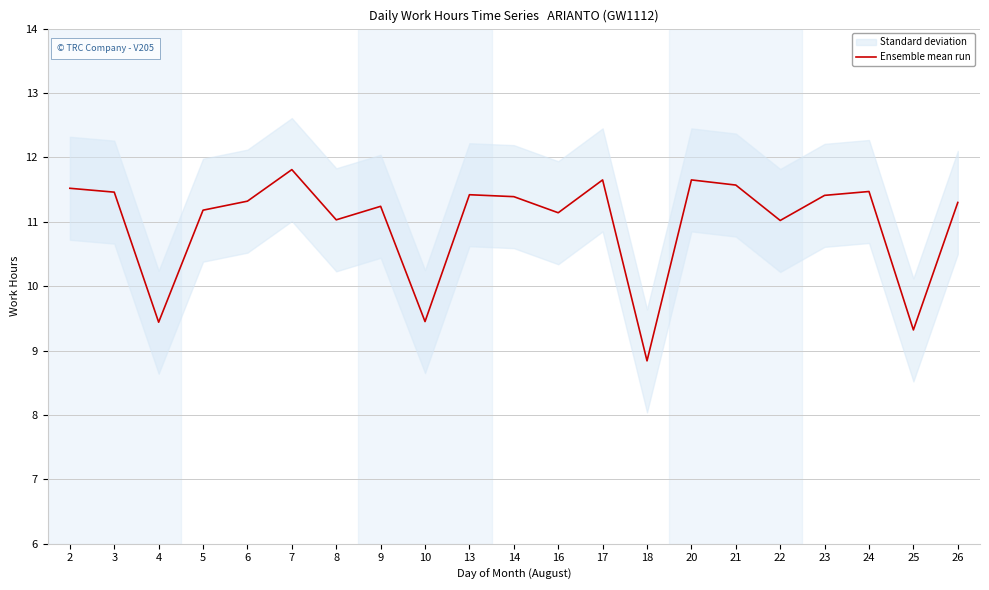

Which category has the highest value across all series?

7